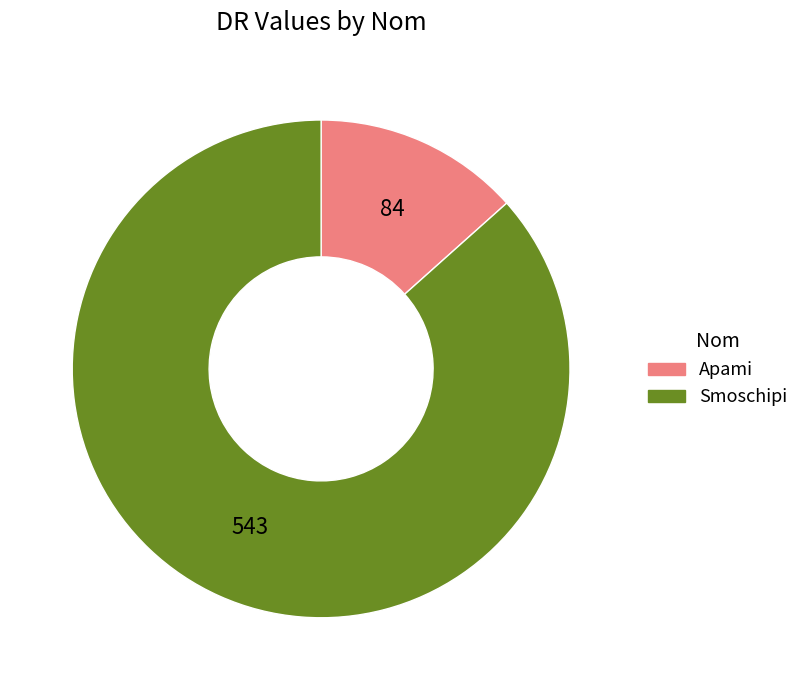

Is the sum of Apami and Smoschipi greater than half?

Yes